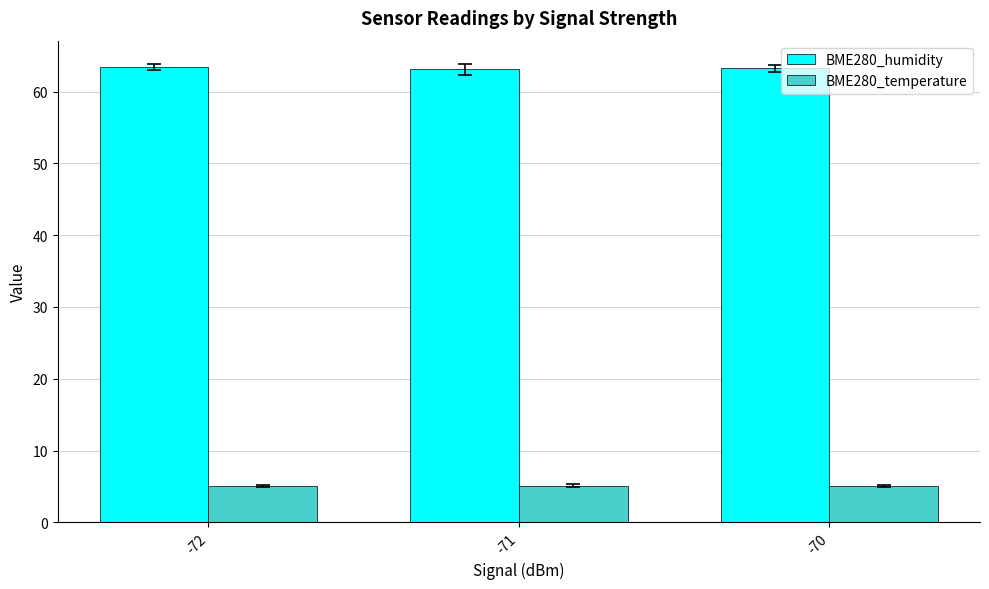

Count the number of categories in the chart.

3